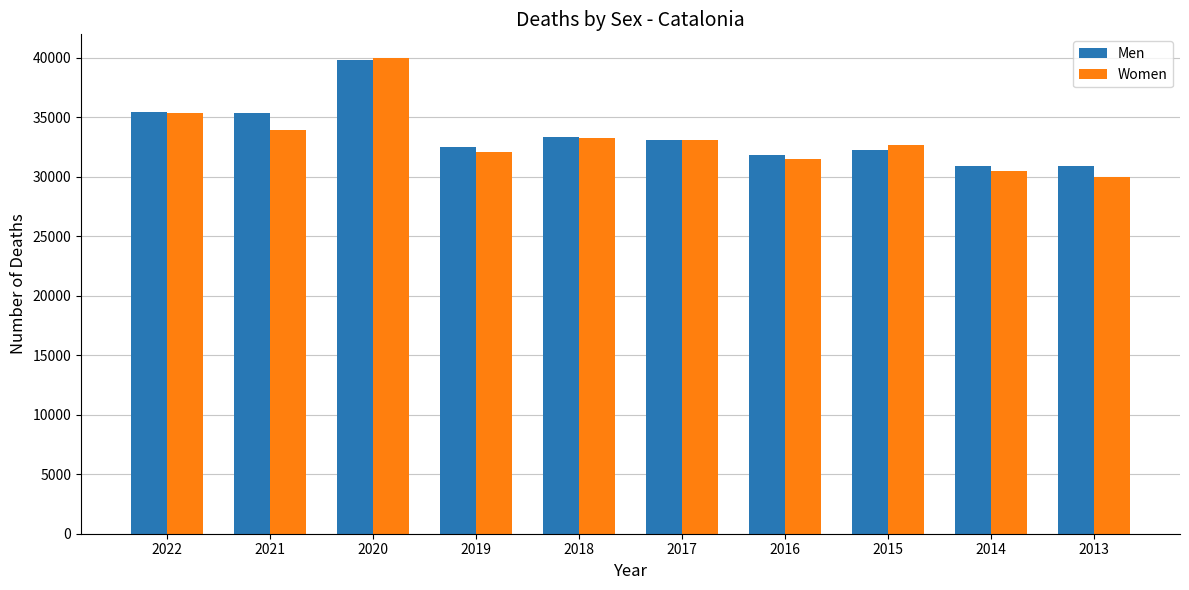

What is the sum of the Men values at 2014 and 2013?

61738